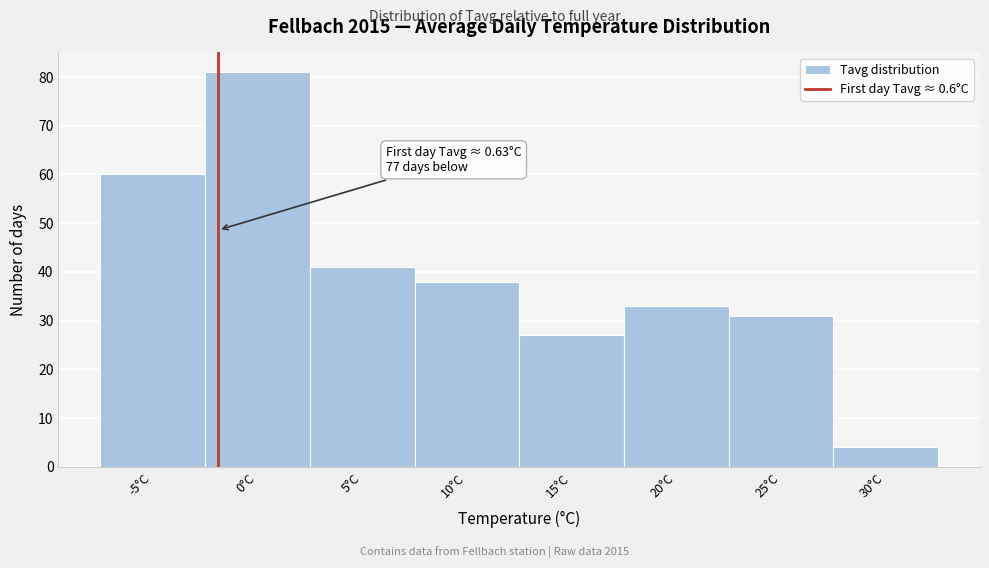

Reading right to left, extract all data points from this chart.

4	31	33	27	38	41	81	60